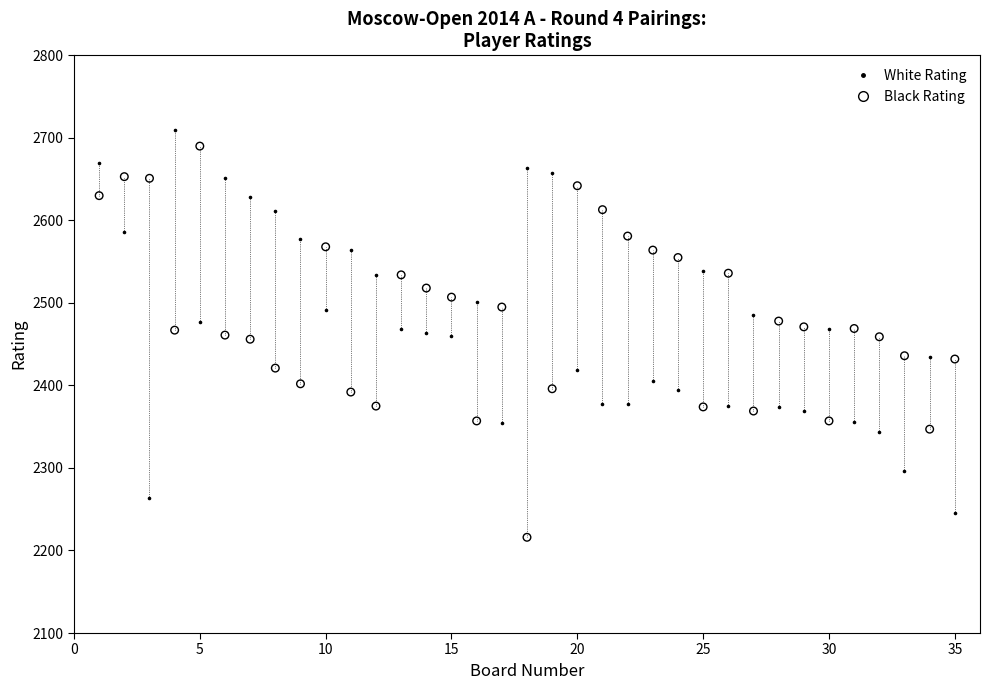

Which series reaches the maximum Y coordinate?

White Rating